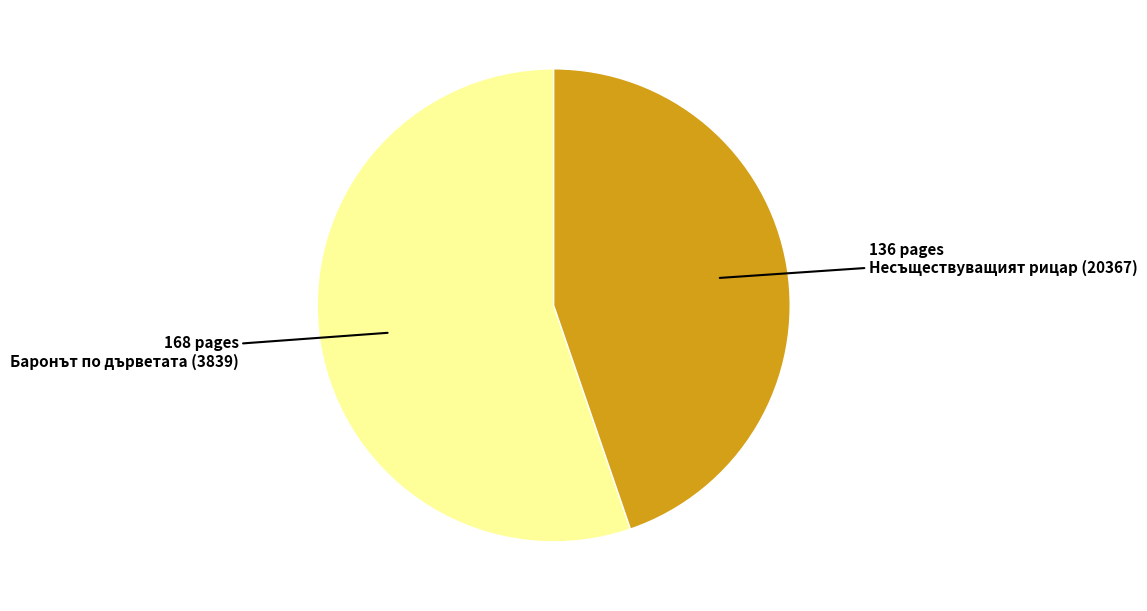

Does any single category account for the majority?

Yes